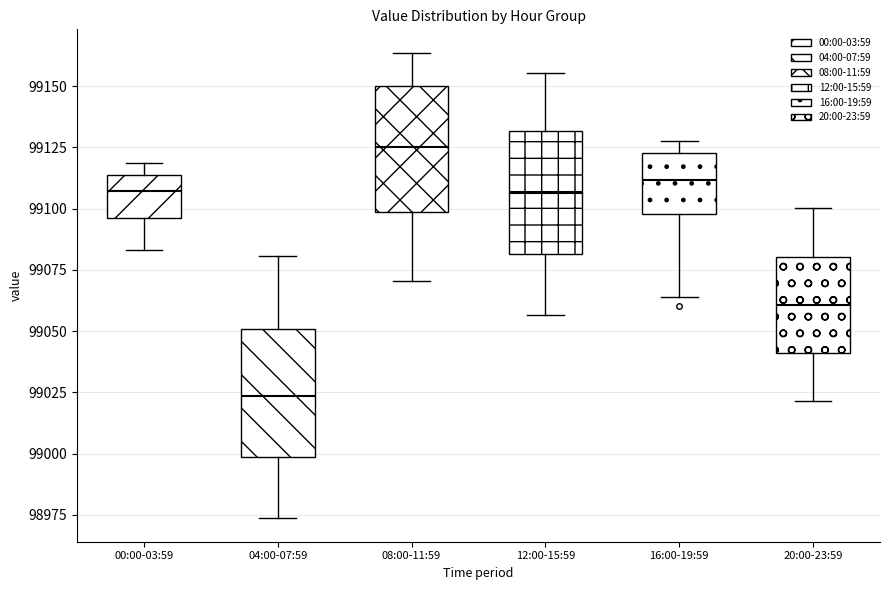

Where is the upper edge of the box for 12:00-15:59 on the y-axis? The values are not printed on the chart, so give them approximately, as read against the axis.

99130